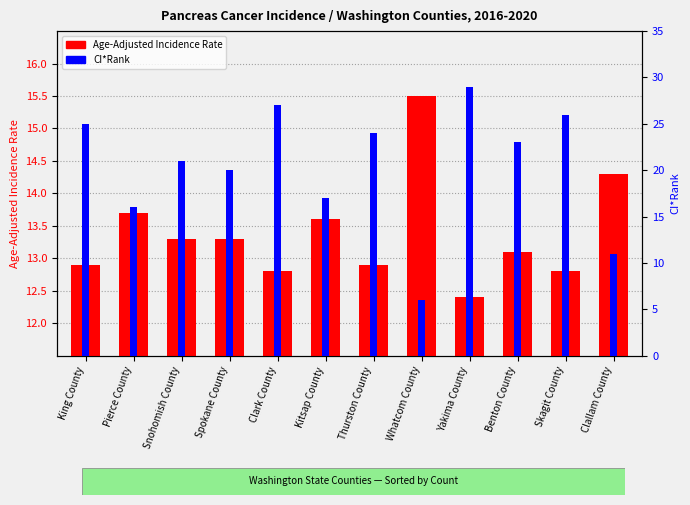

How many bars are there in each group?

2